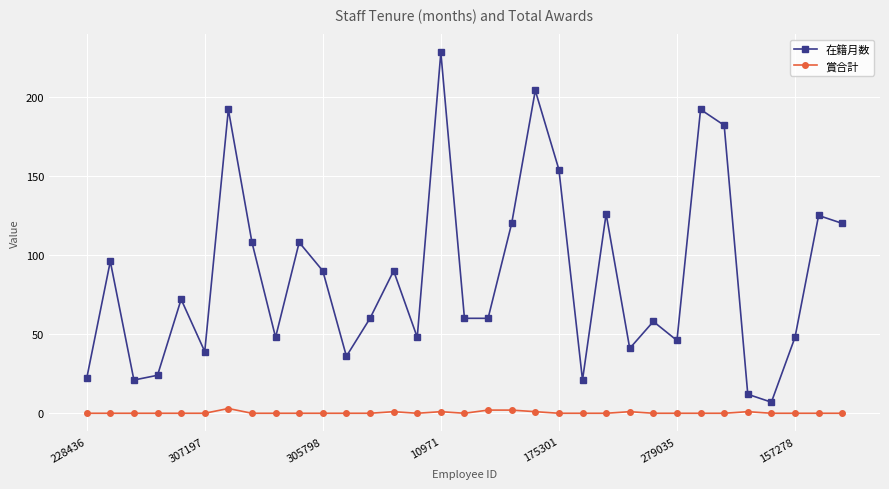

What is the difference between the maximum and minimum values in the 在籍月数 series?

221